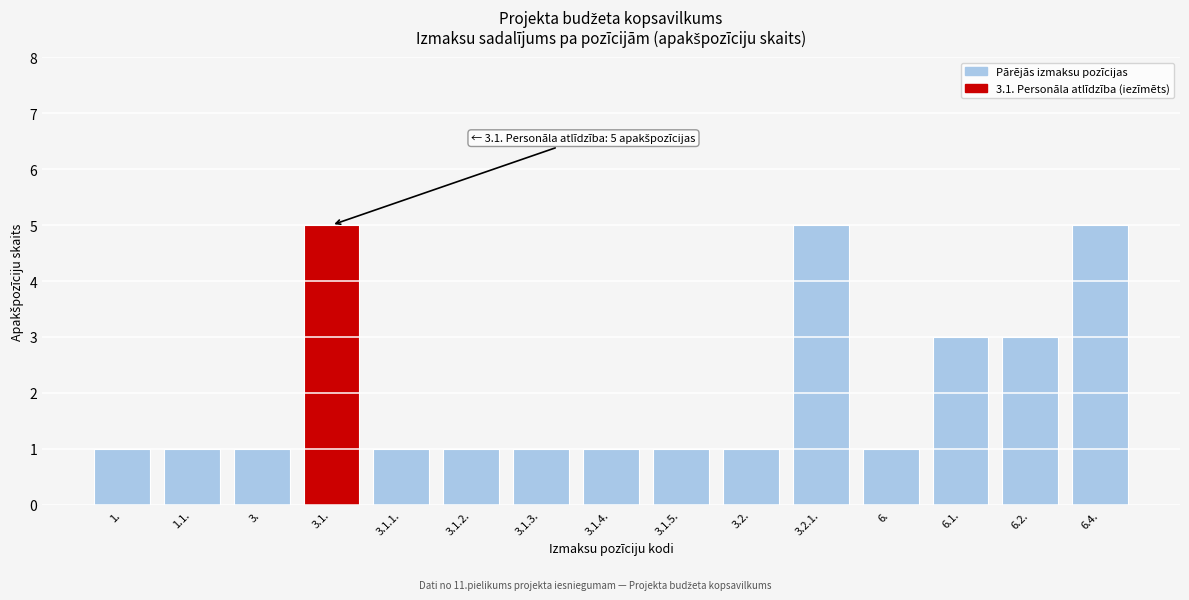

Reading right to left, transcribe all the data shown in this chart.

5	3	3	1	5	1	1	1	1	1	1	5	1	1	1